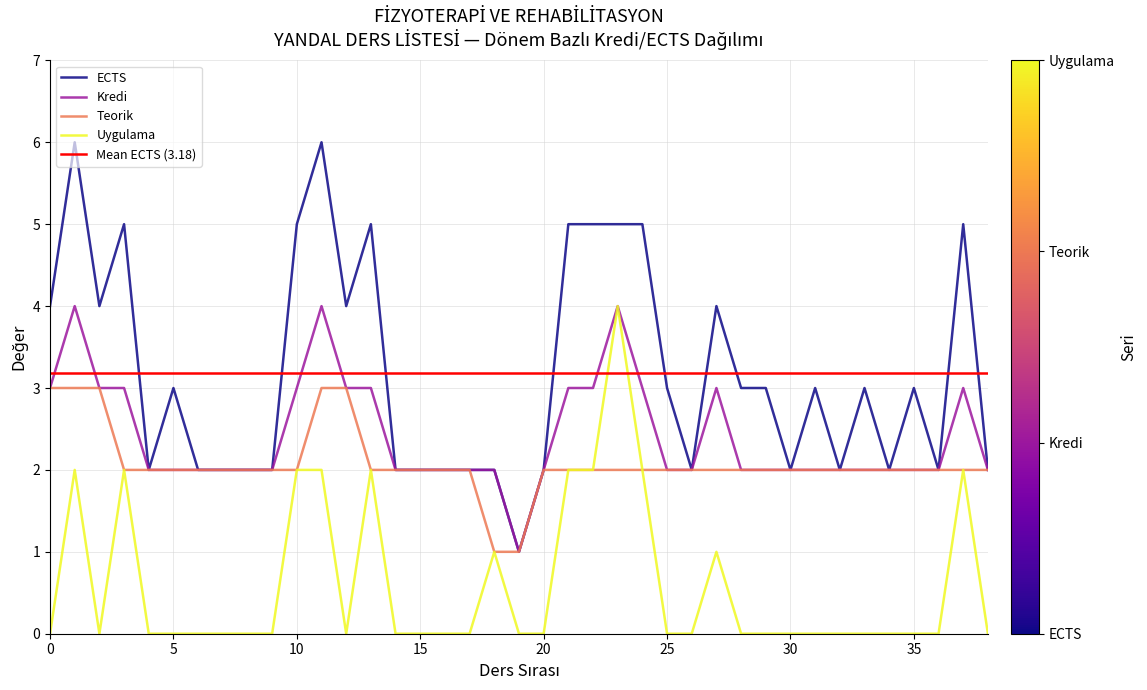

How many ECTS values are between 2 and 5?

36